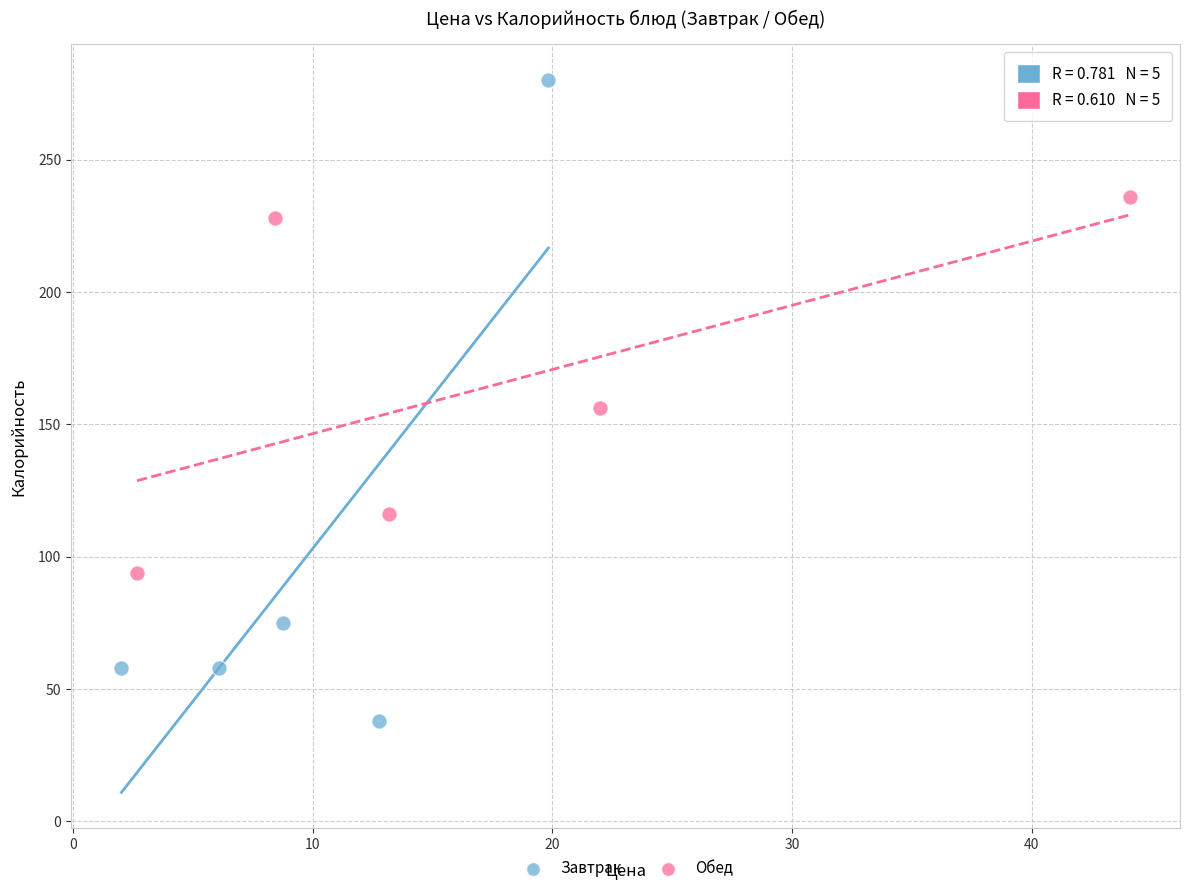

Which series has the widest spread of Y values?

Завтрак